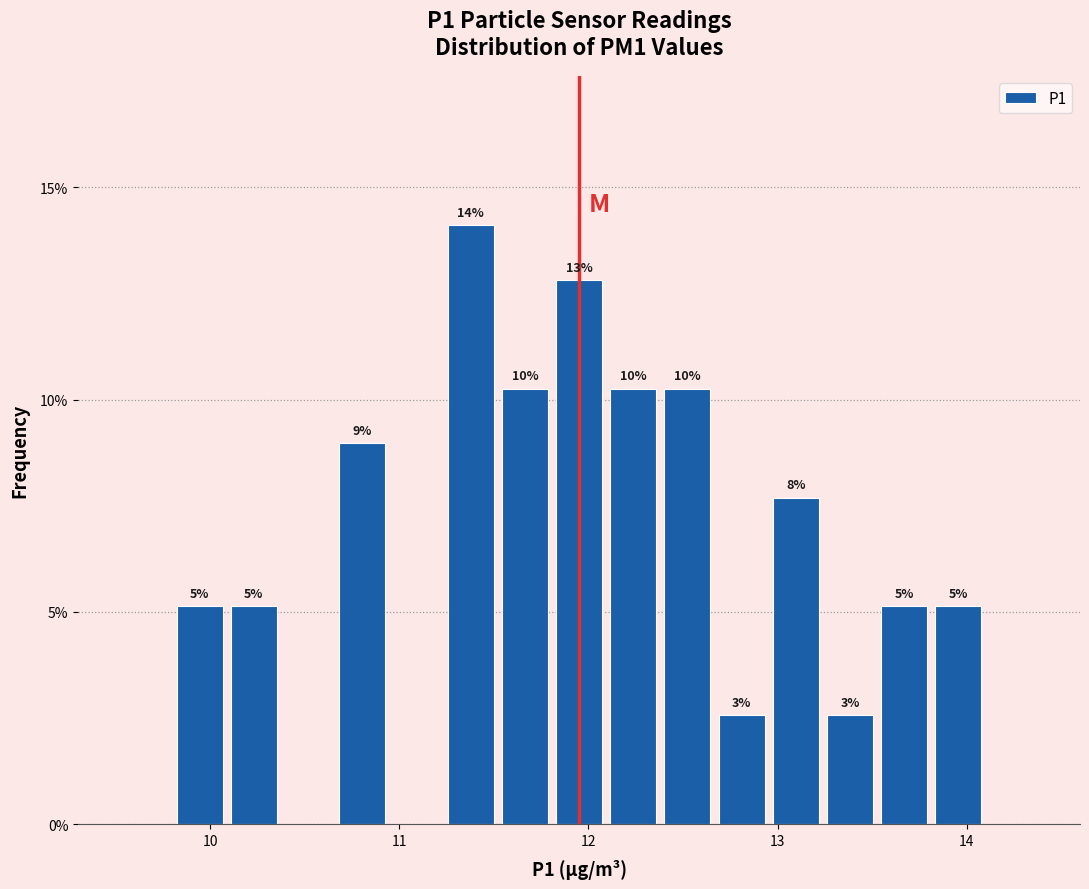

Read against the x-axis, roughly where is the centre of the tallest bar?

11.4